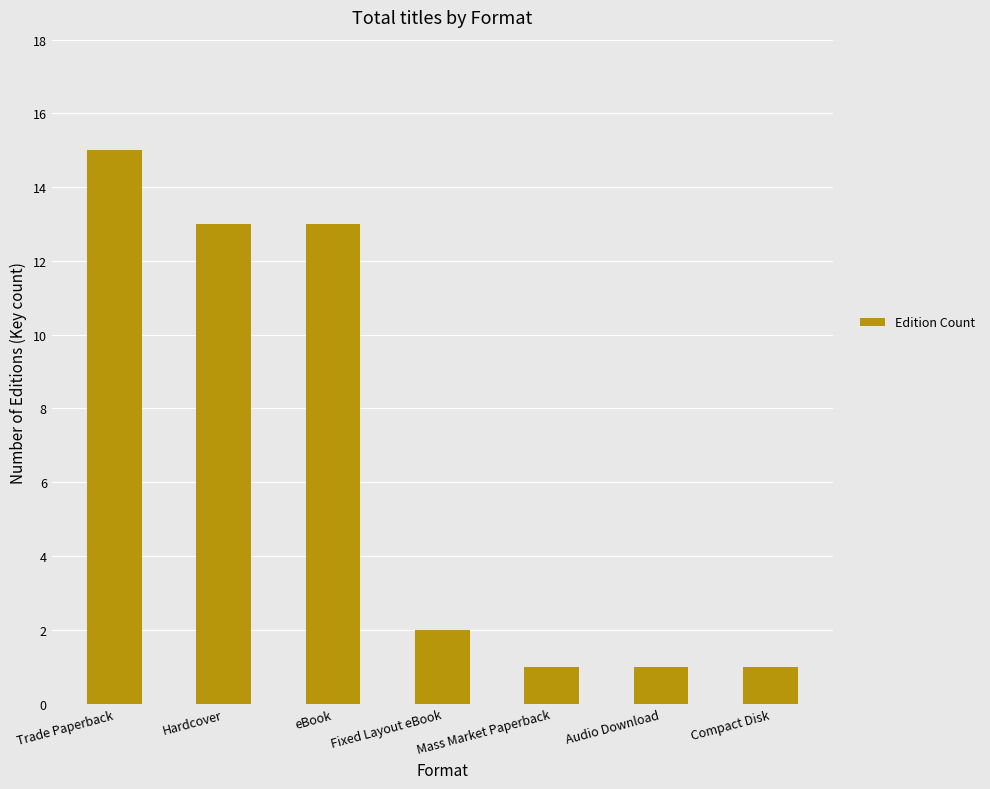

Reading left to right, what are all the values shown in this chart?

Trade Paperback=15	Hardcover=13	eBook=13	Fixed Layout eBook=2	Mass Market Paperback=1	Audio Download=1	Compact Disk=1